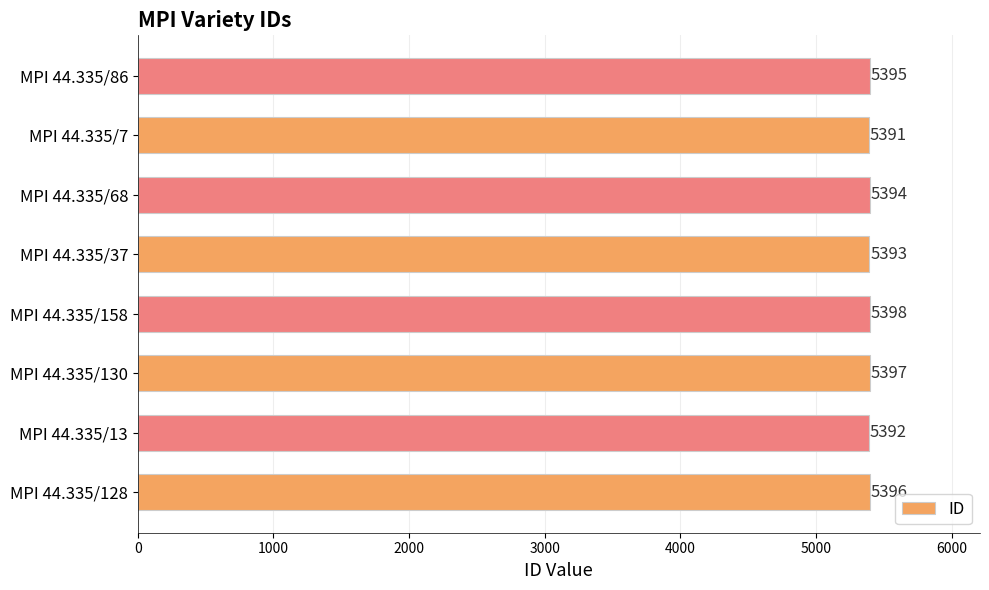

Where is the data nearest to the value 5394?

MPI 44.335/68